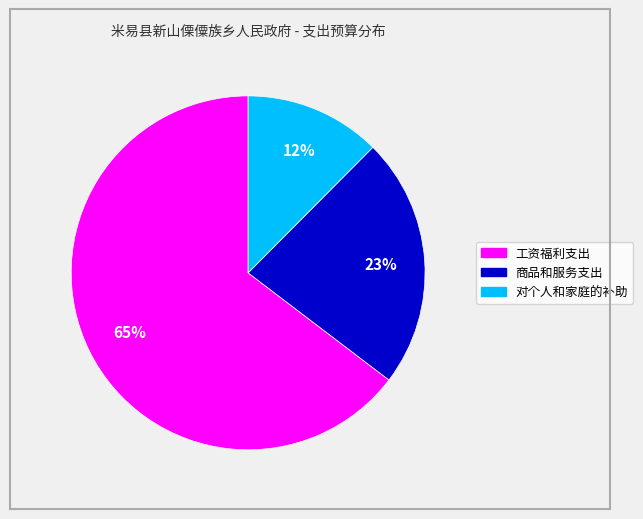

Approximately how many times larger is the value at 商品和服务支出 compared to 工资福利支出?

0.4